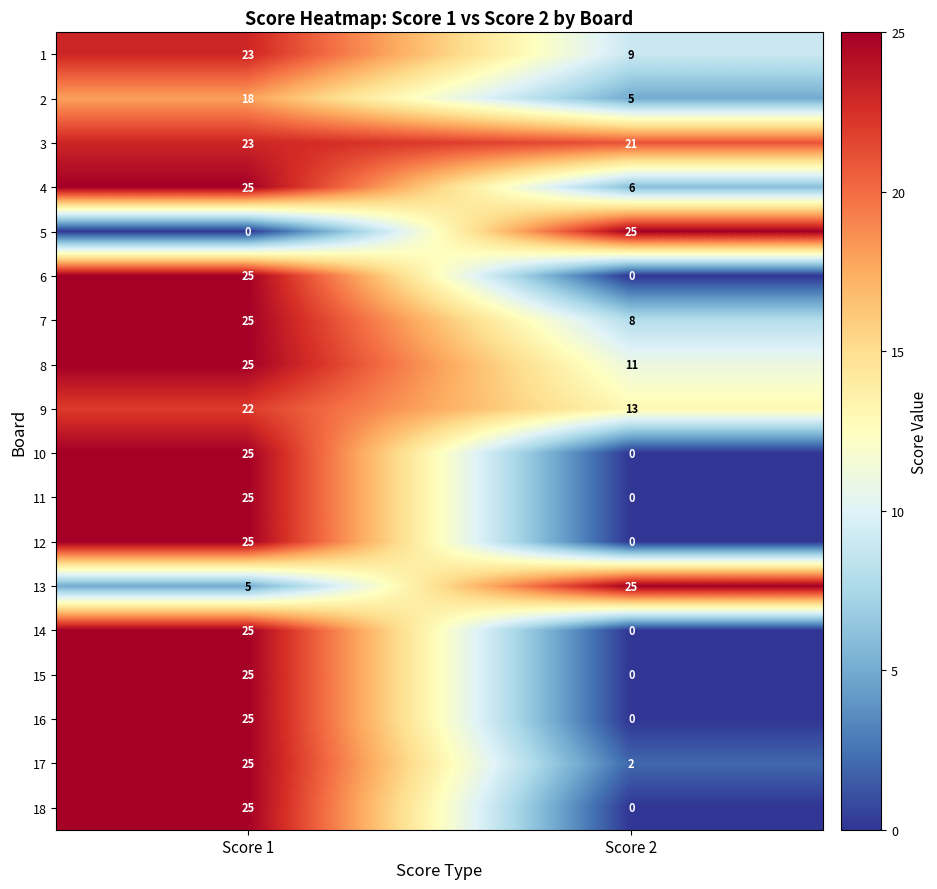

How many data points in 9 are less than 22?

1